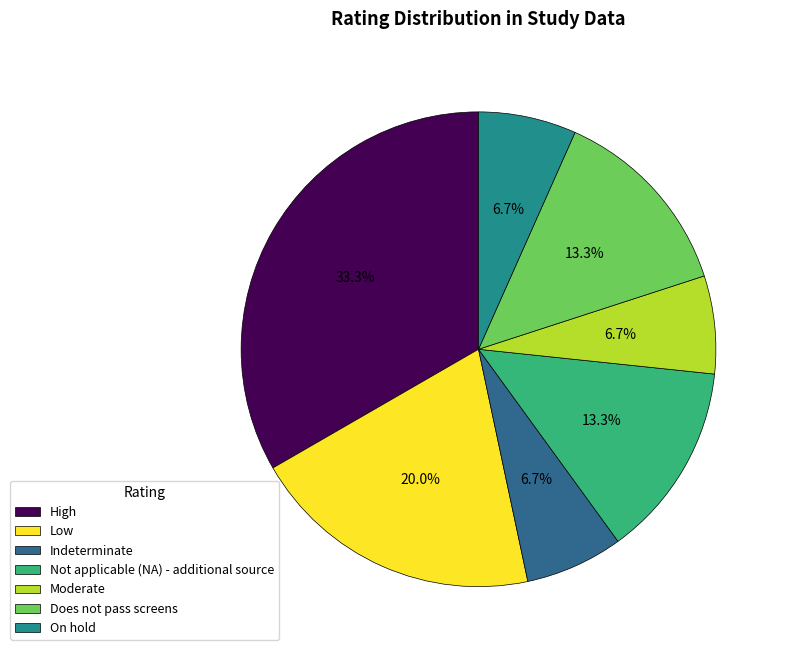

What is the largest slice in the pie chart?

High